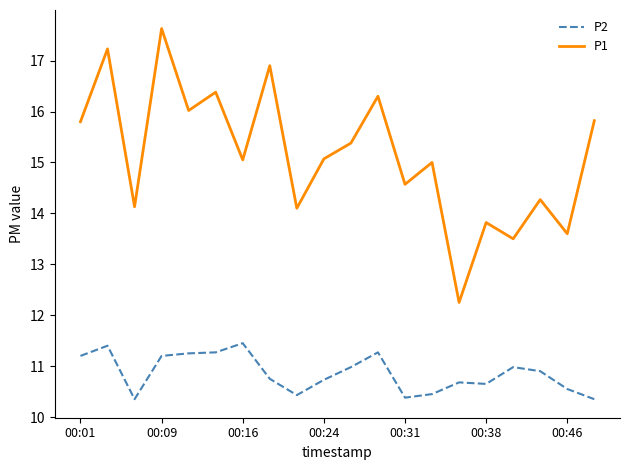

Which series has the largest range (max minus min)?

P1